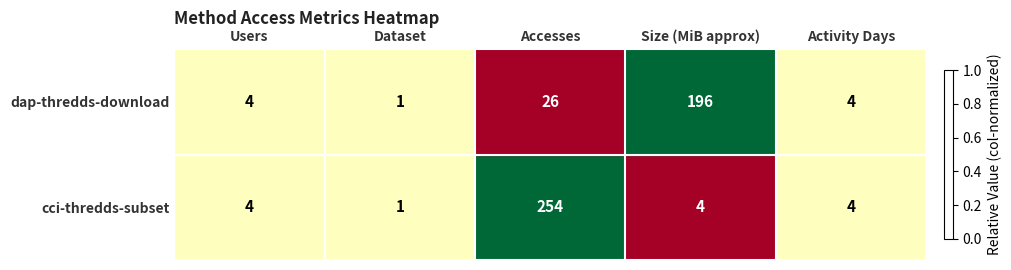

Which series has the widest spread of values?

cci-thredds-subset